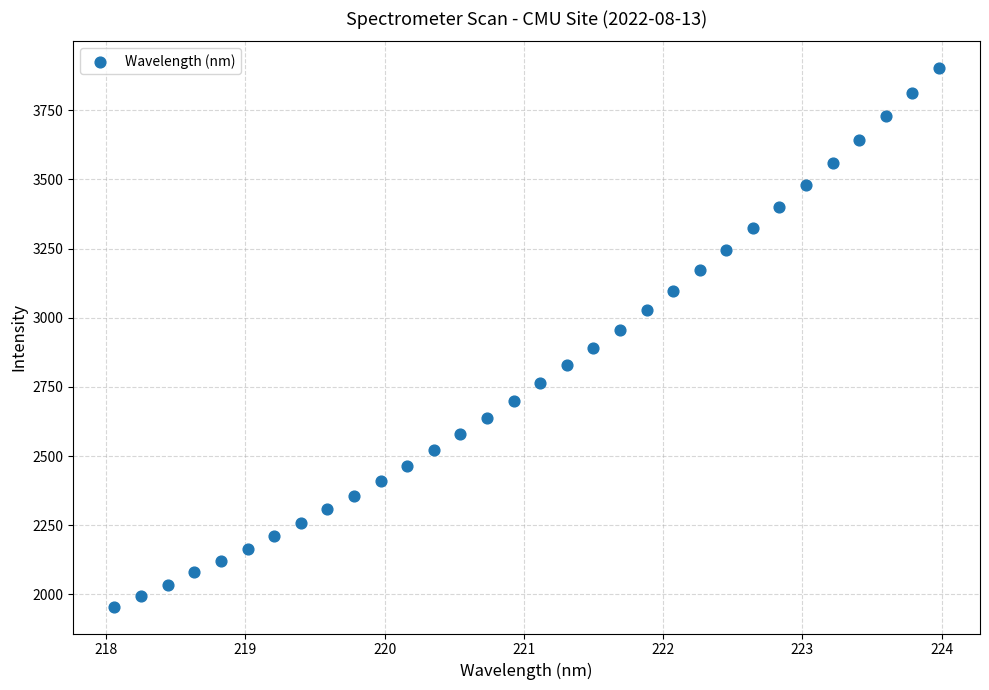

What is the range of Y values (max minus min)?

1944.9